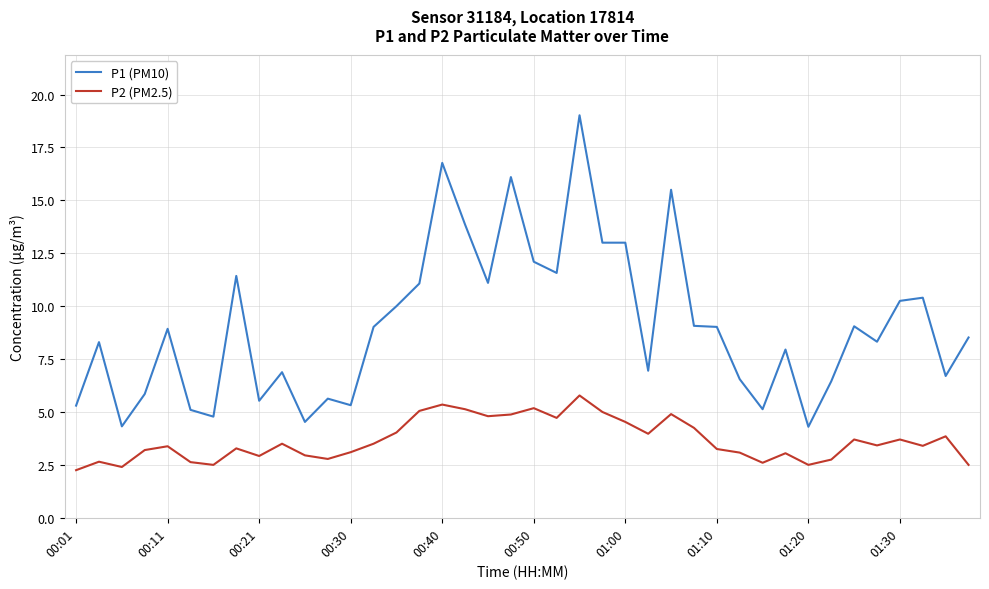

Which series has the largest total across all categories?

P1 (PM10)